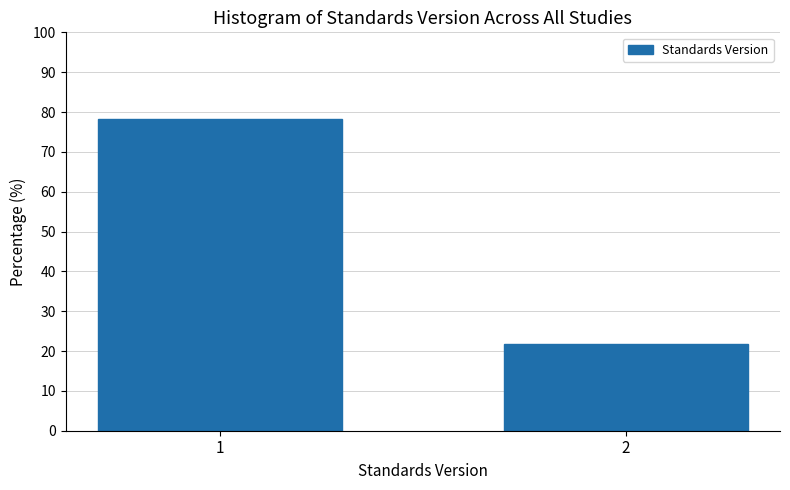

Reading right to left, what are all the values shown in this chart?

21.9	78.1